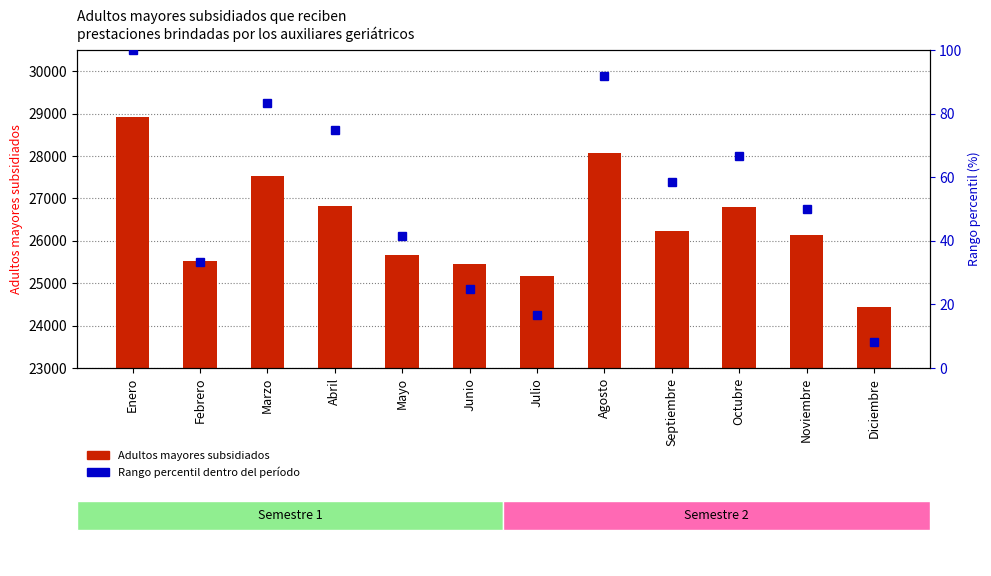

Which series has the largest range (max minus min)?

Adultos mayores subsidiados